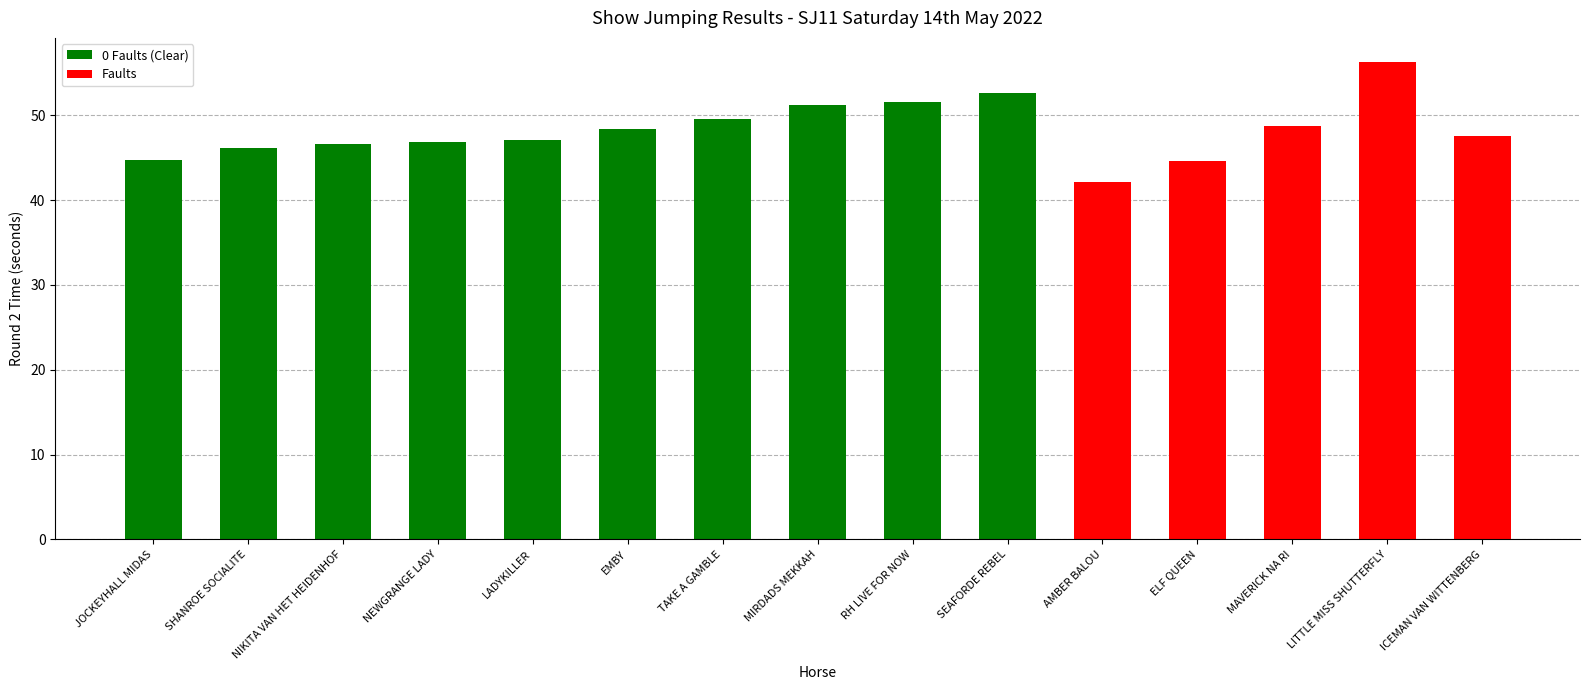

Are the bars horizontal?

No